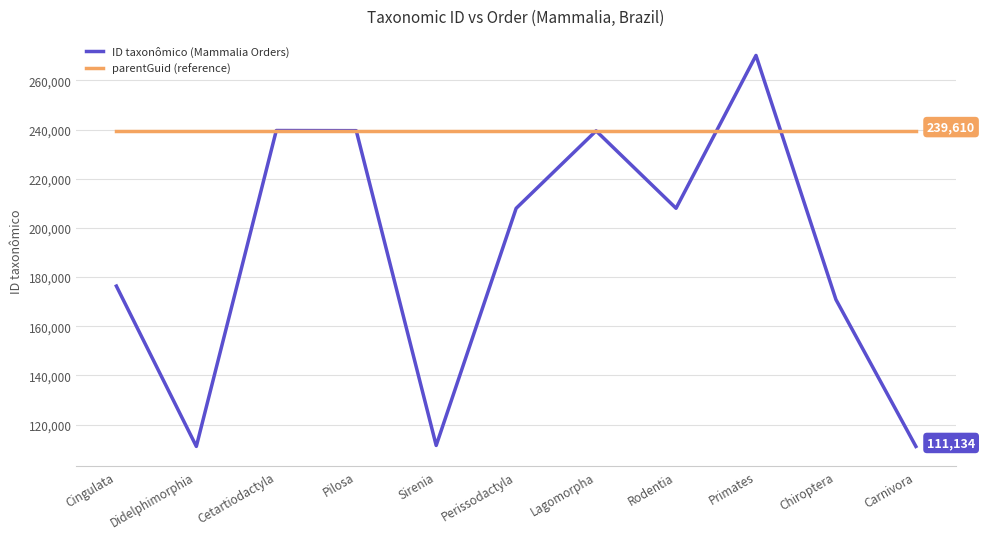

Rank the series by their average value, from lowest to highest.

ID taxonômico (Mammalia Orders), parentGuid (reference)